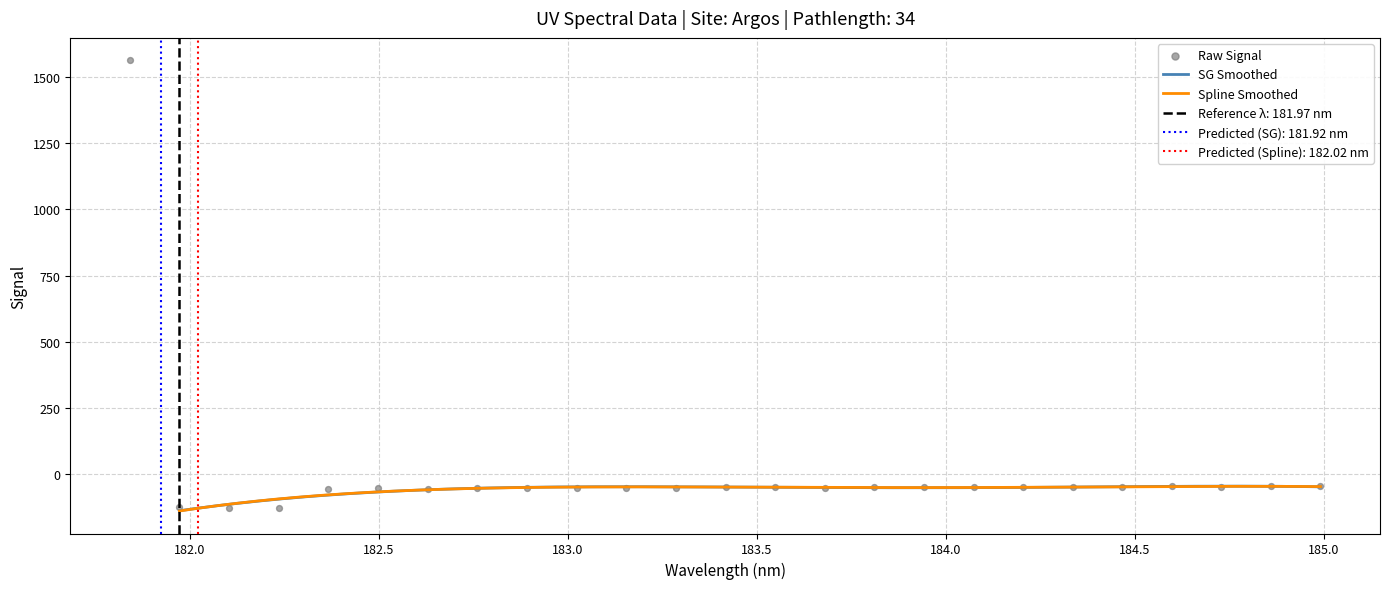

What is the maximum value for SG Smoothed?

-45.7